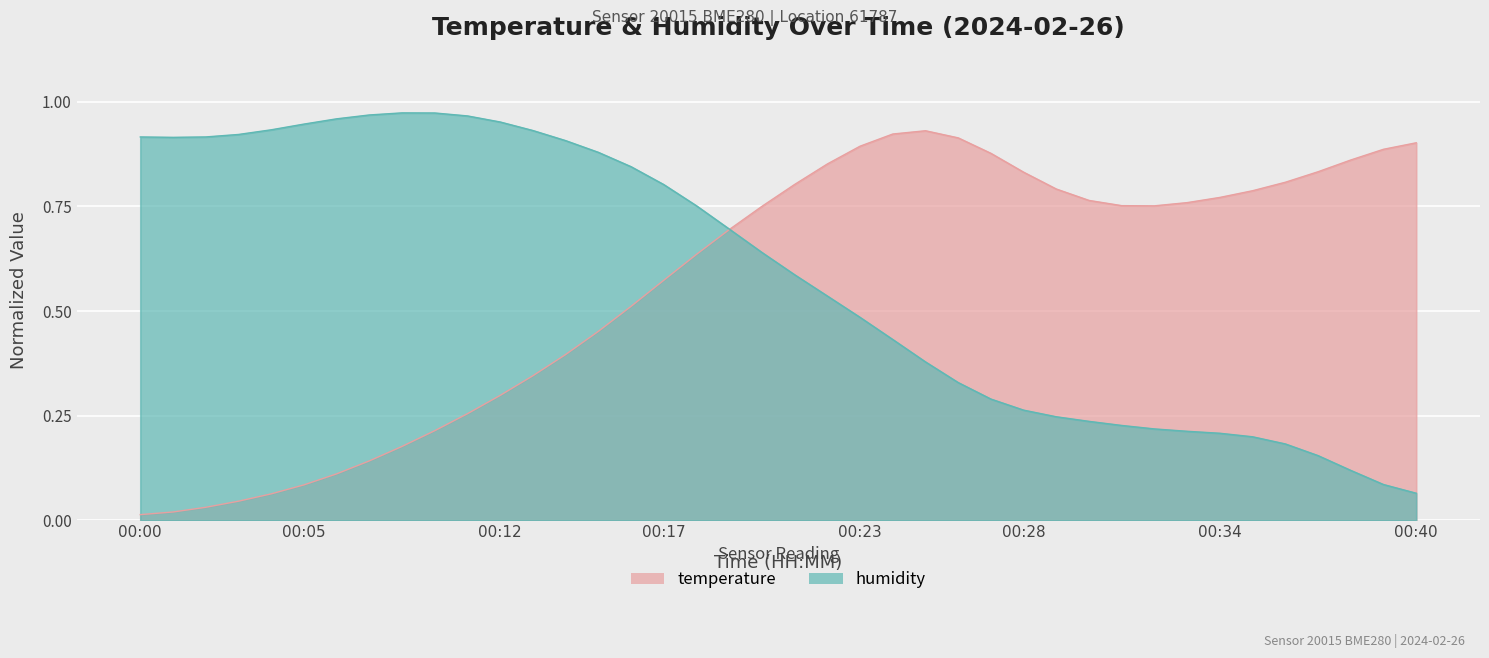

At 00:38, list the series in order from smallest to largest.

humidity, temperature